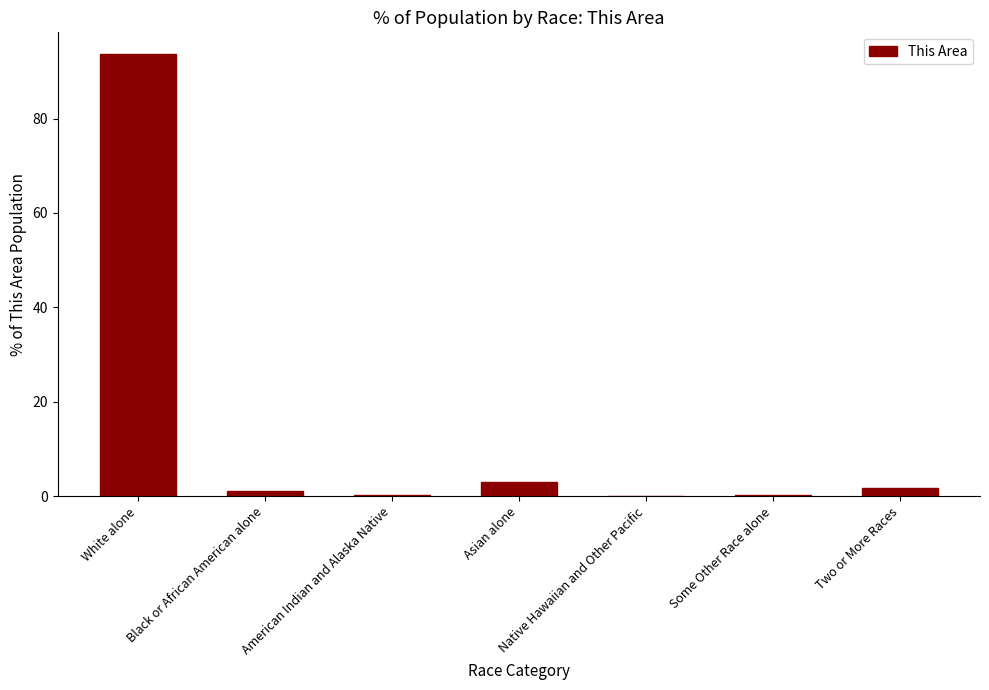

What is the greatest value displayed?

93.6